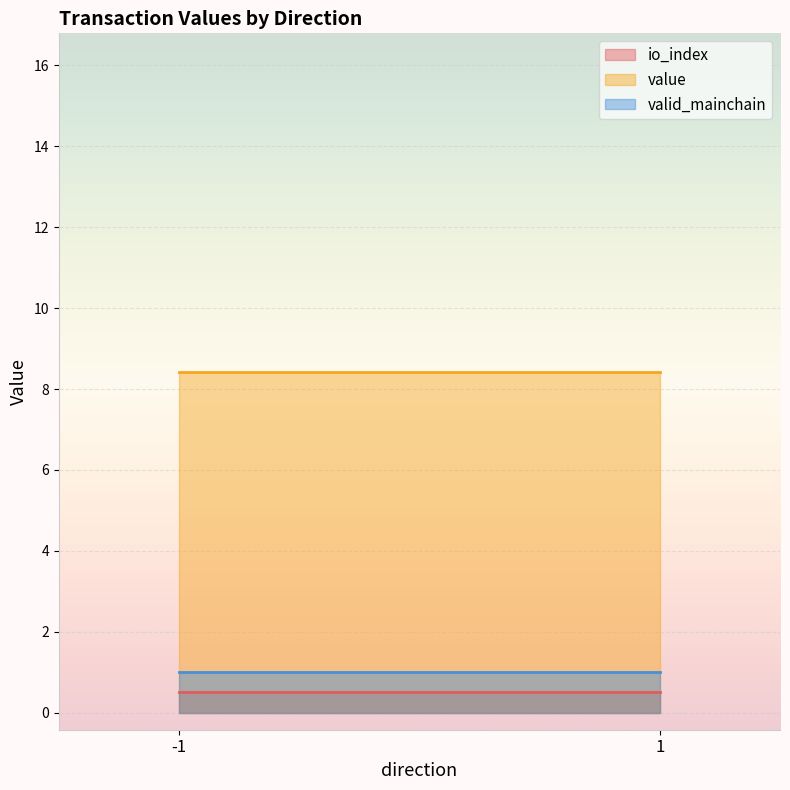

Rank the series by their maximum value, from highest to lowest.

value, valid_mainchain, io_index